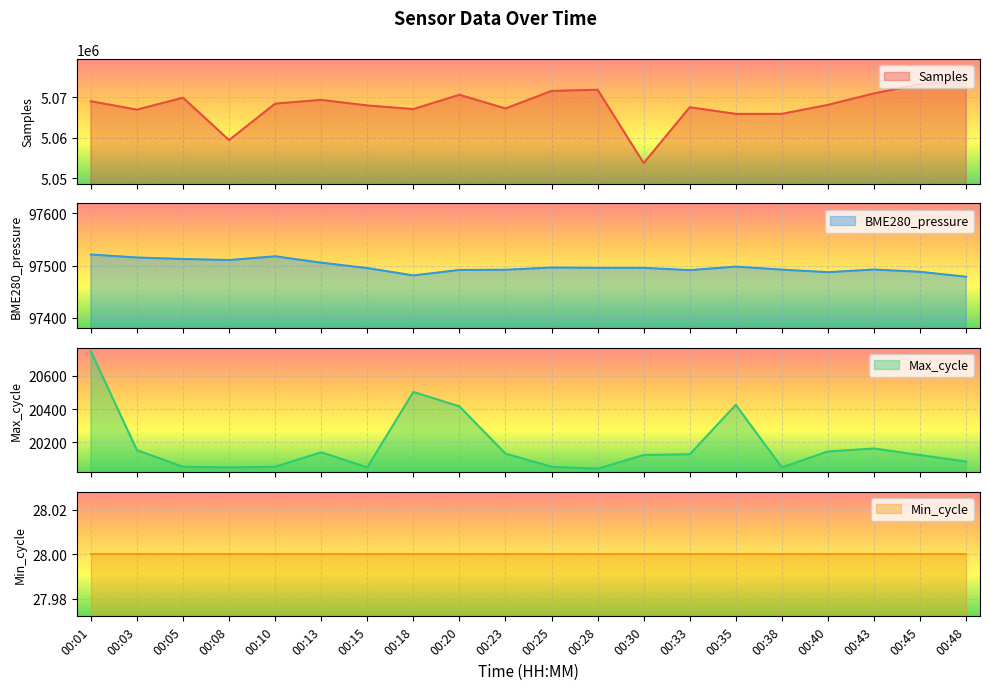

At how many categories does at least one series exceed 1439434?

20